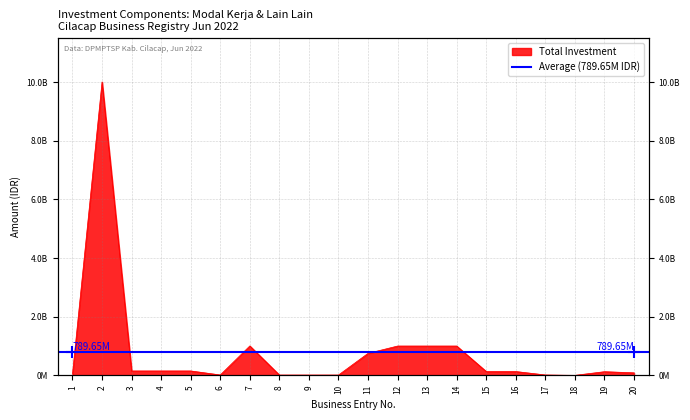

The chart shows a value of 20470190 at 17. True or false?

False